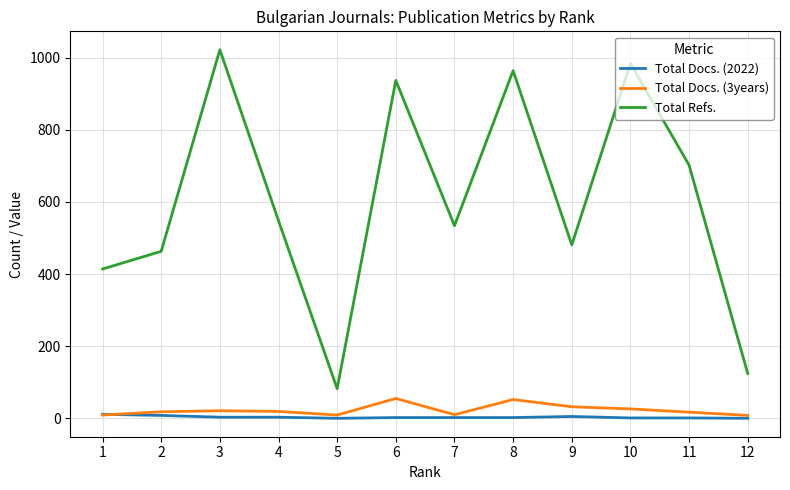

At which category is the sum across all series the highest?

3